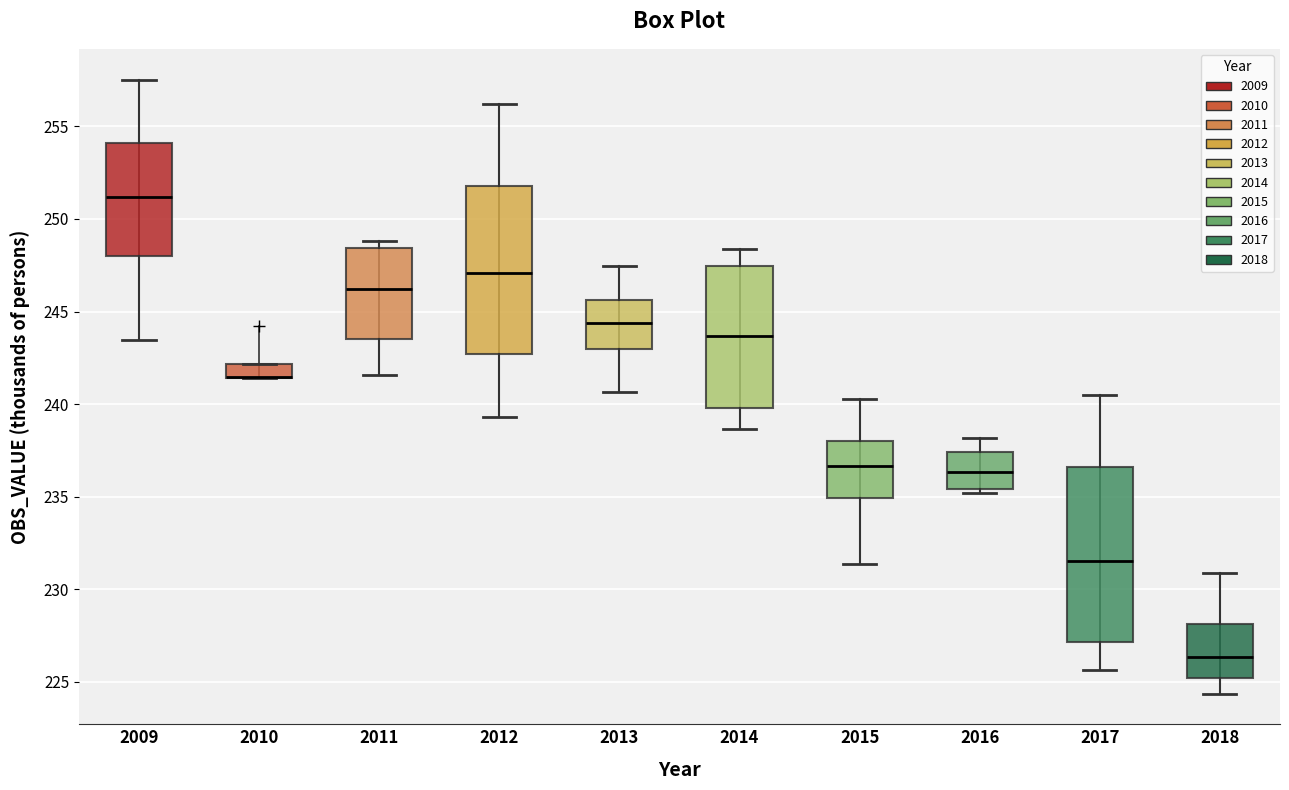

Where is the lower edge of the box at x = 2009 on the y-axis? The values are not printed on the chart, so give them approximately, as read against the axis.

248.0